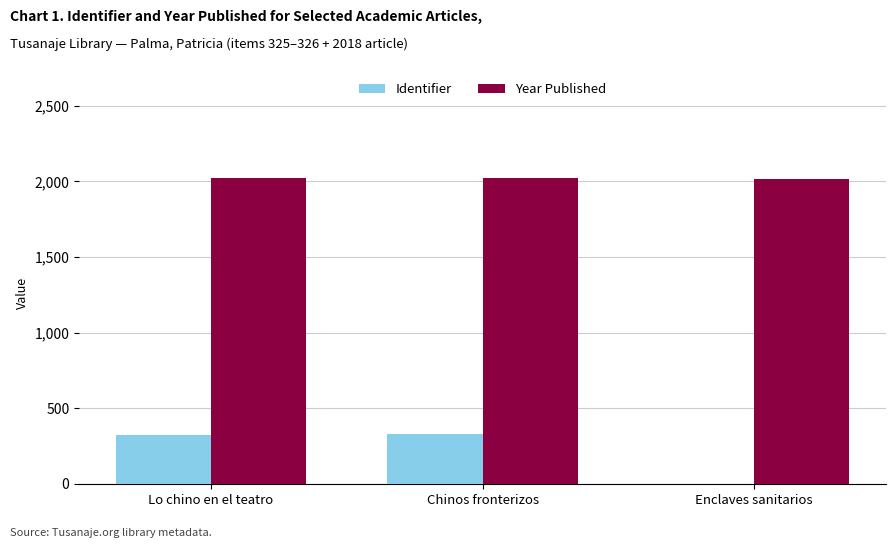

Where is Identifier nearest to the value 163?

Lo chino en el teatro